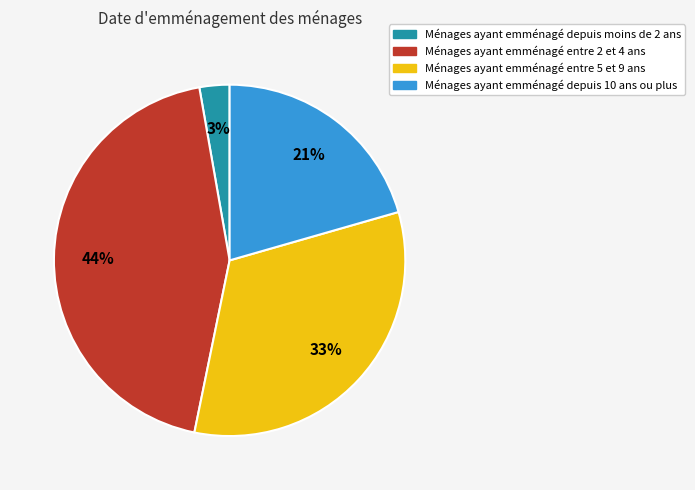

Is there any slice that represents more than half of the pie?

No